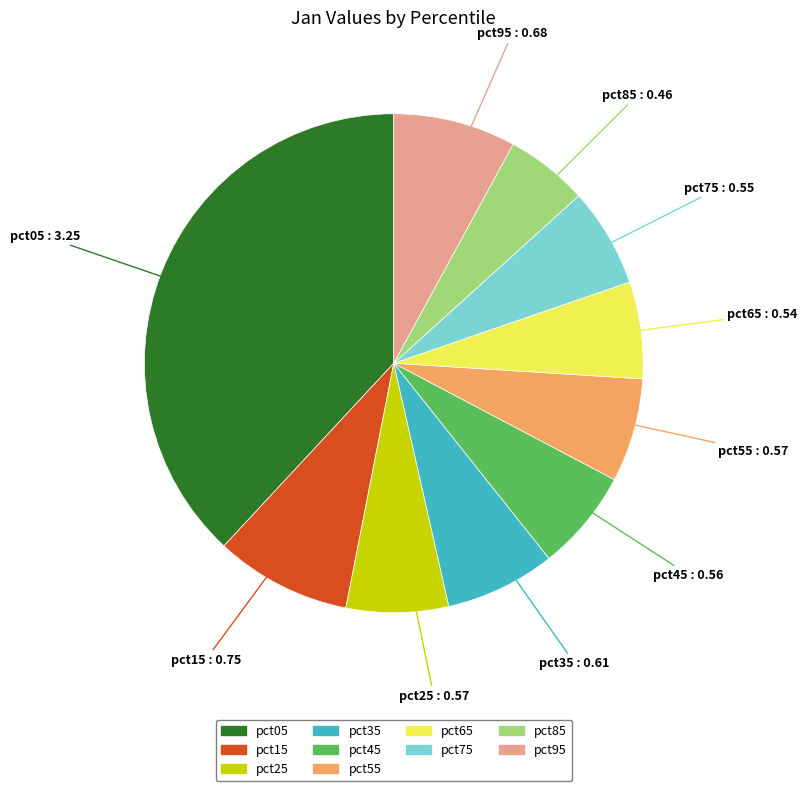

Count the number of slices in the pie.

10